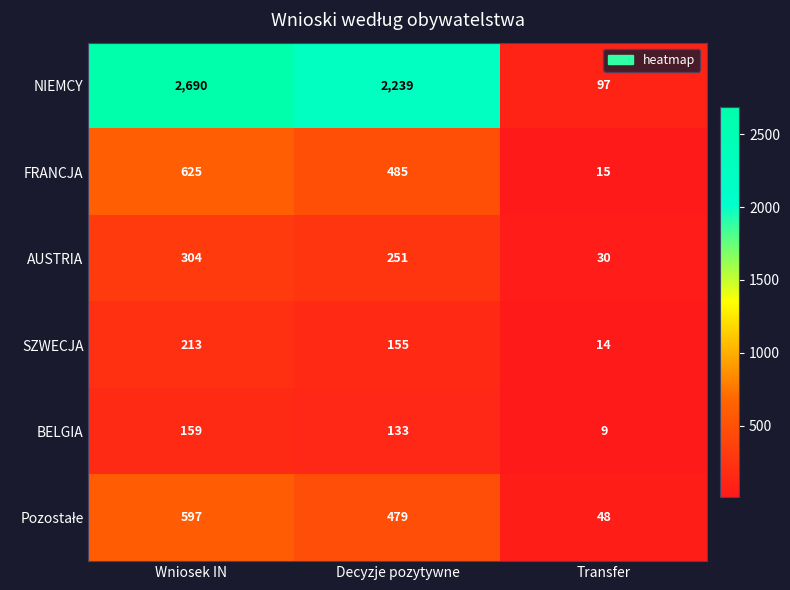

At which label does FRANCJA reach its minimum?

Transfer